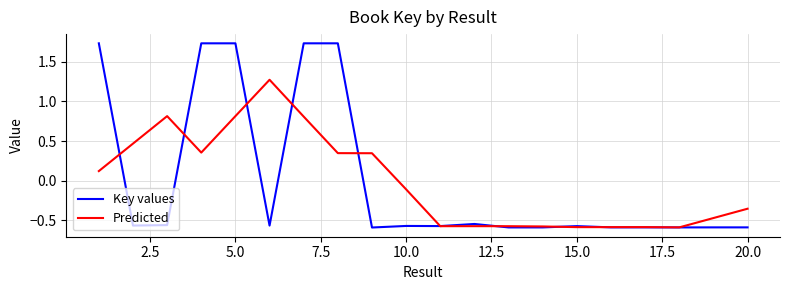

Rank the series by their maximum value, from lowest to highest.

Predicted, Key values